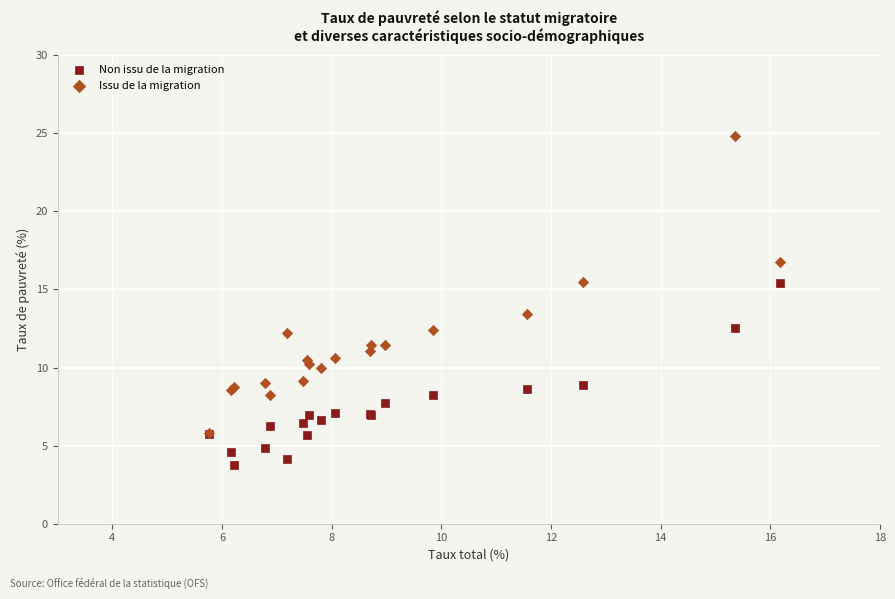

Which series has the widest spread of Y values?

Issu de la migration